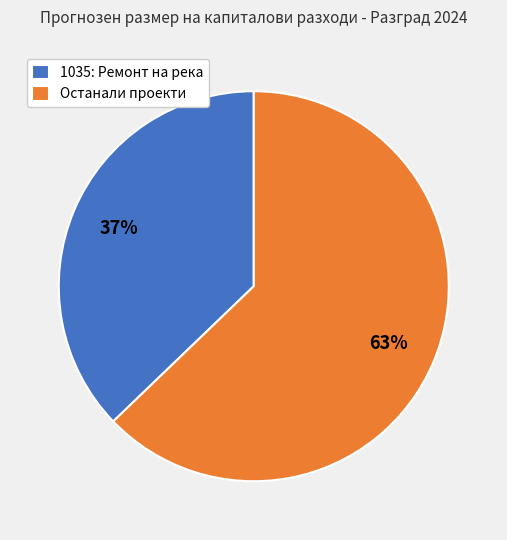

To the nearest percent, what is the average slice percentage?

50%